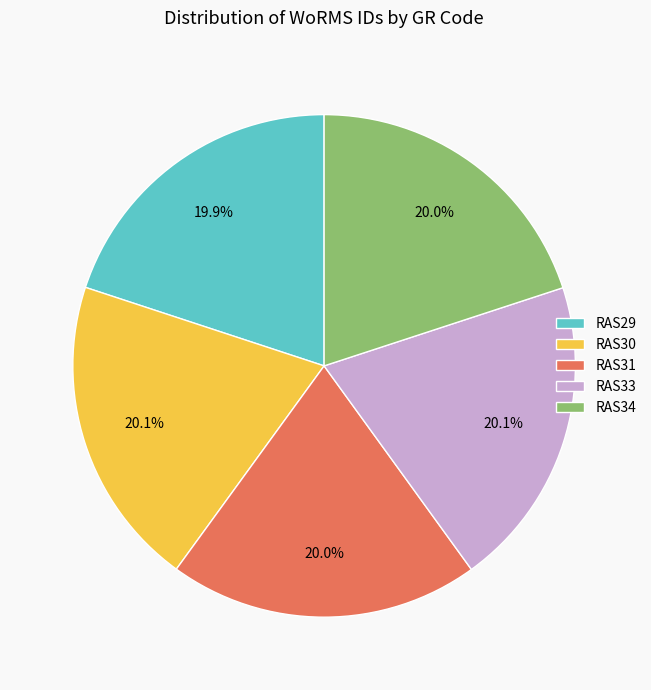

What percentage is the RAS29 slice, to the nearest percent?

20%